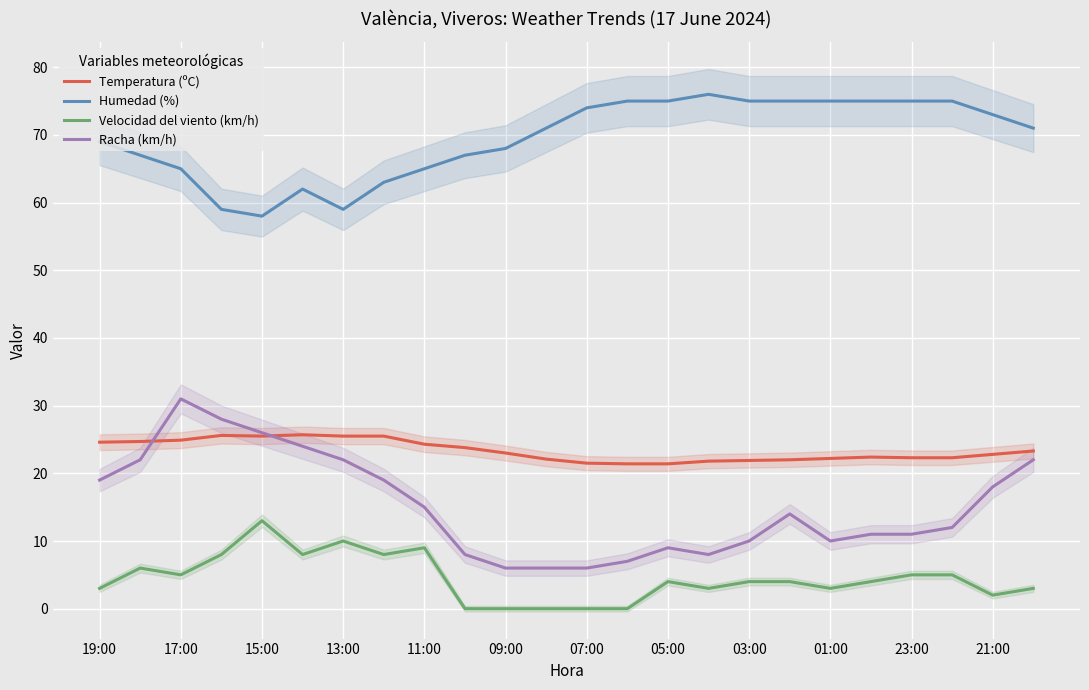

True or false: Racha (km/h) has a value of 2.5 at 03:00.

False